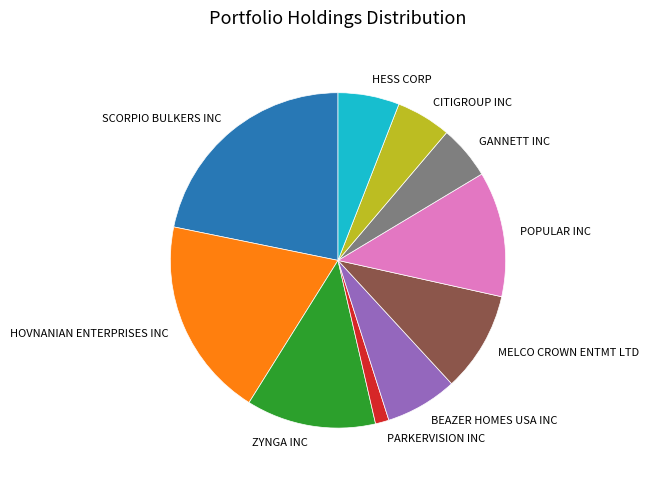

Which slice is the largest?

SCORPIO BULKERS INC